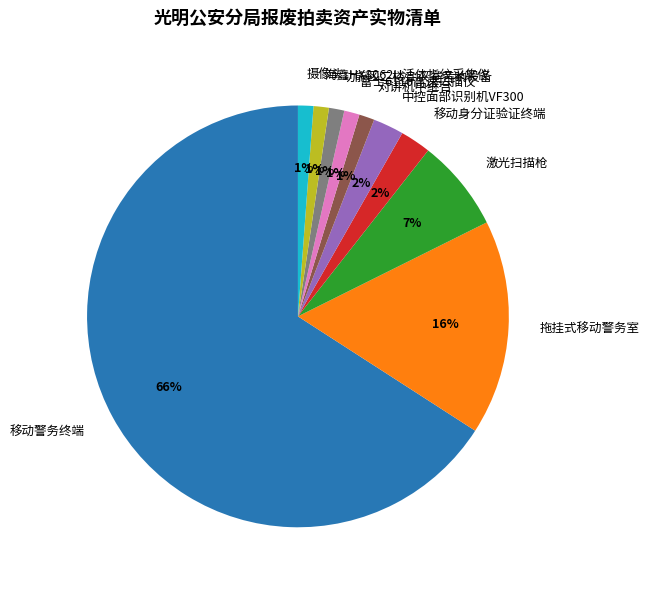

Is it true that 对讲机中继台 is 1% of the pie?

True